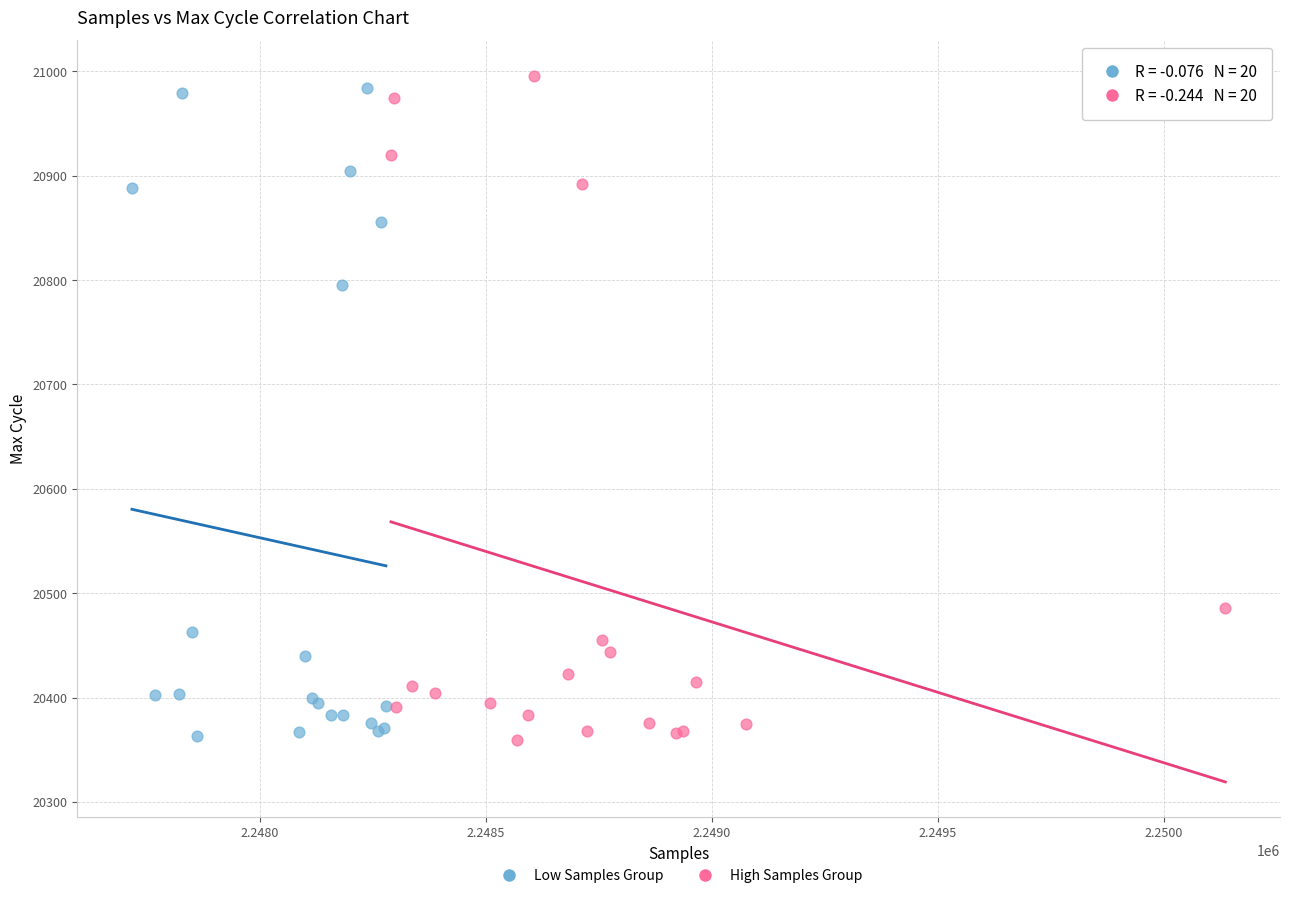

Which series has the largest Y range (max minus min)?

High Samples Group